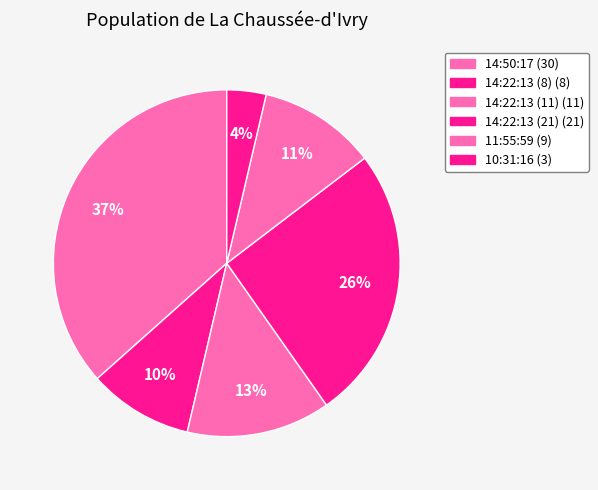

How many slices are in this pie chart?

6